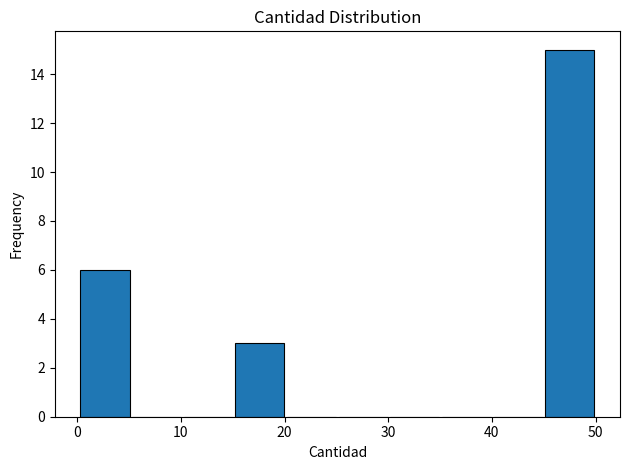

Reading left to right, list every bar in this chart as the range it spans on the x-axis followed by its height. Neither the bar edges nor the heights are printed on the chart, so give them approximately, as read against the axes.

0 to 5: 6
5 to 10: 0
10 to 15: 0
15 to 20: 3
20 to 25: 0
25 to 30: 0
30 to 35: 0
35 to 40: 0
40 to 45: 0
45 to 50: 15